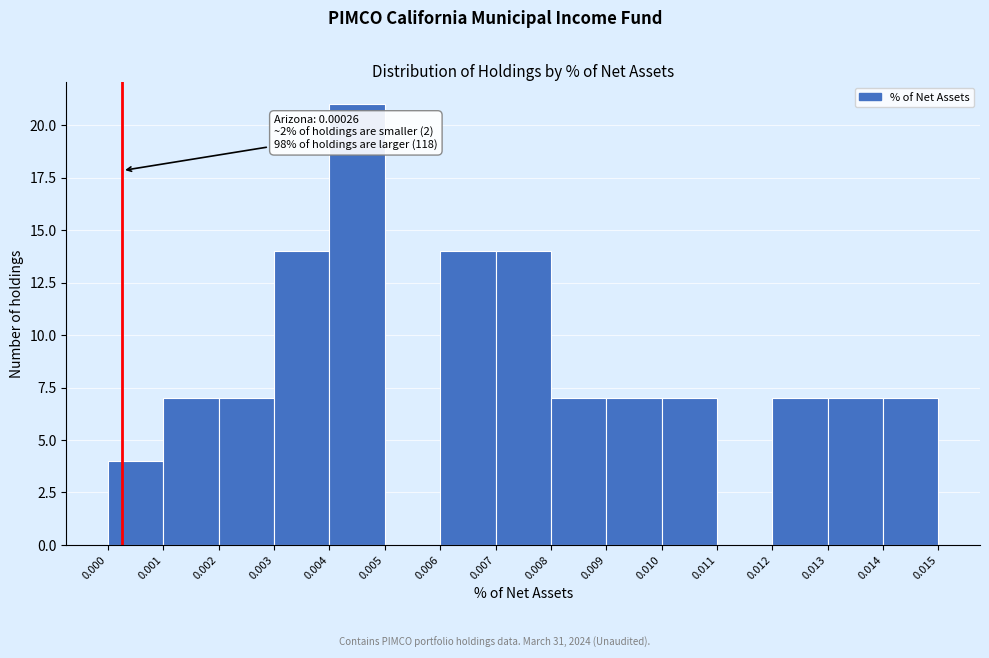

Which range on the x-axis has the tallest bar?

0.004 to 0.005